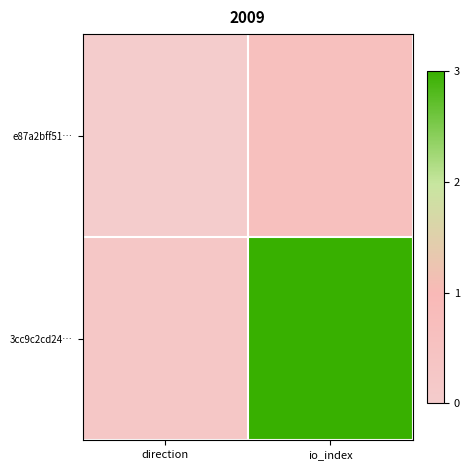

Reading right to left, extract all data points from this chart.

e87a2bff51…: io_index=0.6	direction=0.0
3cc9c2cd24…: io_index=3.0	direction=0.2